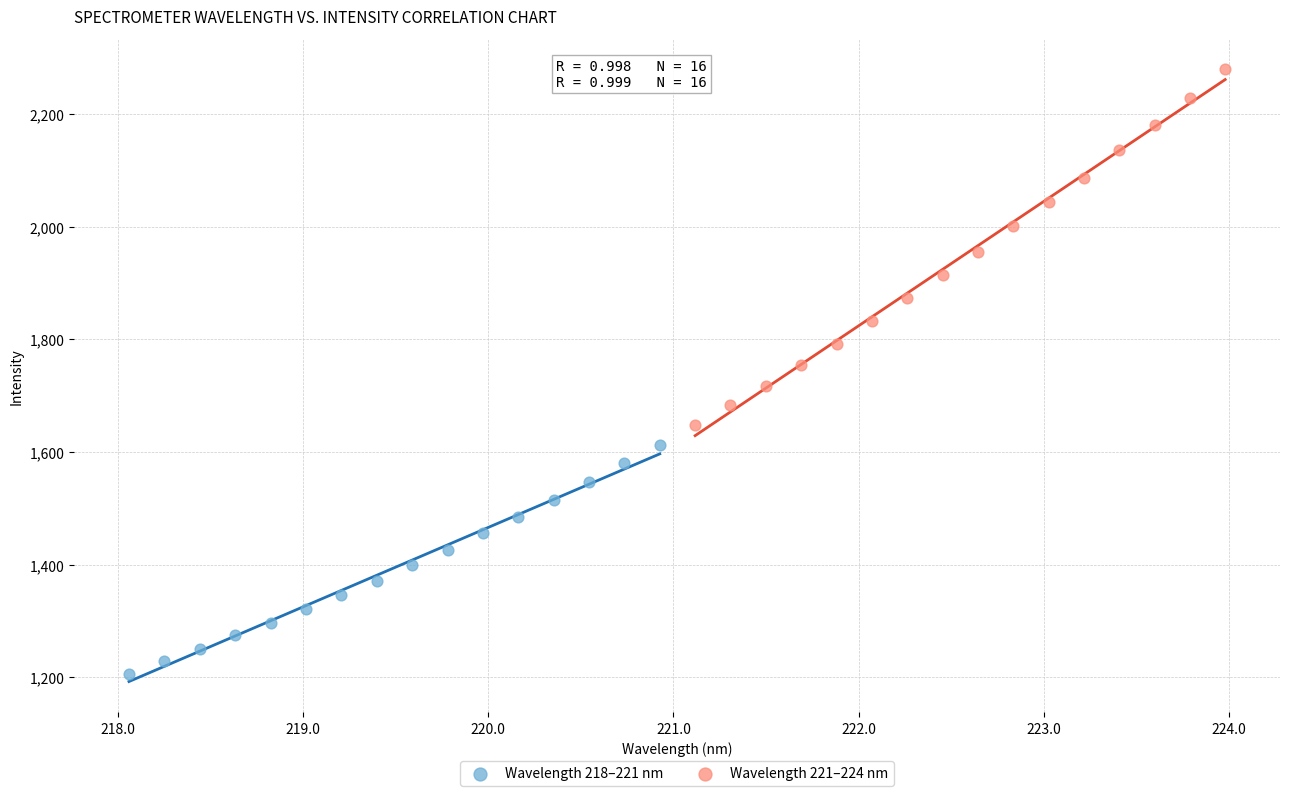

Which series contains the lowest Y value?

Wavelength 218–221 nm